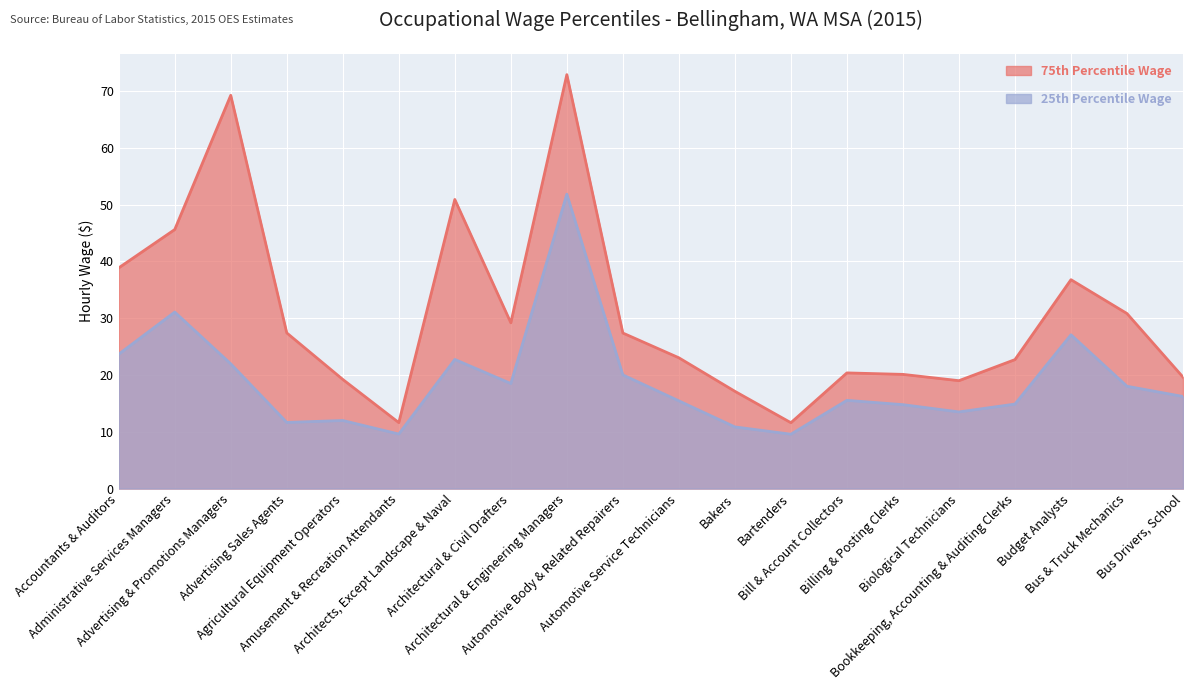

At which category does the chart reach its minimum across all series?

Bartenders